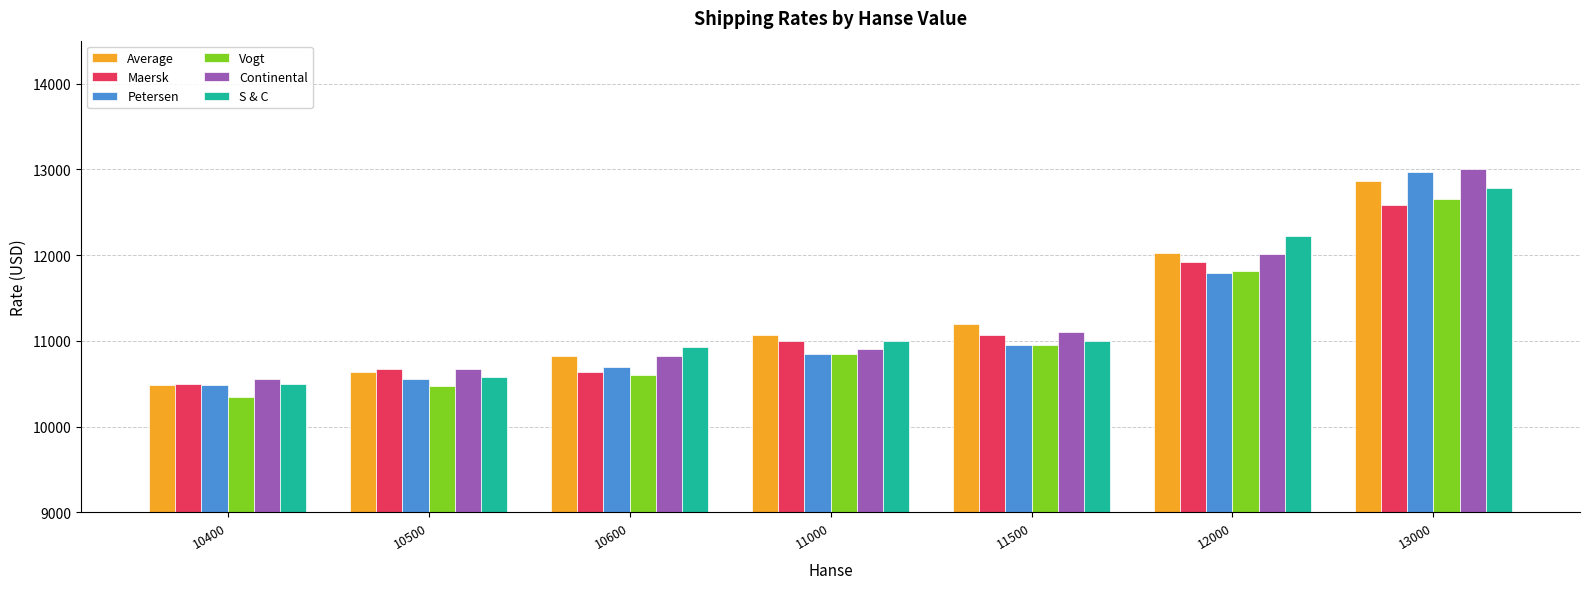

List the labels in order of Average value, largest first.

13000, 12000, 11500, 11000, 10600, 10500, 10400